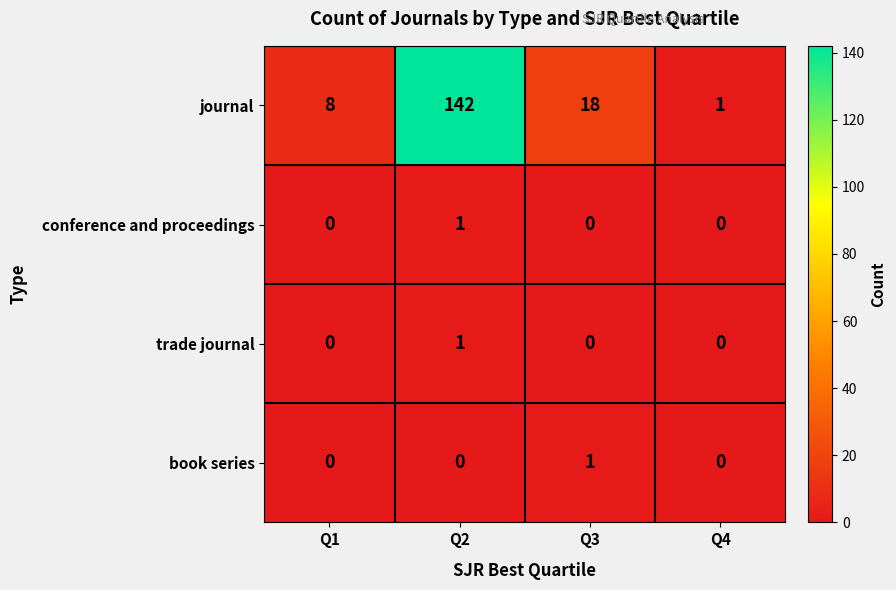

What is the difference between the maximum and minimum values in the journal series?

141